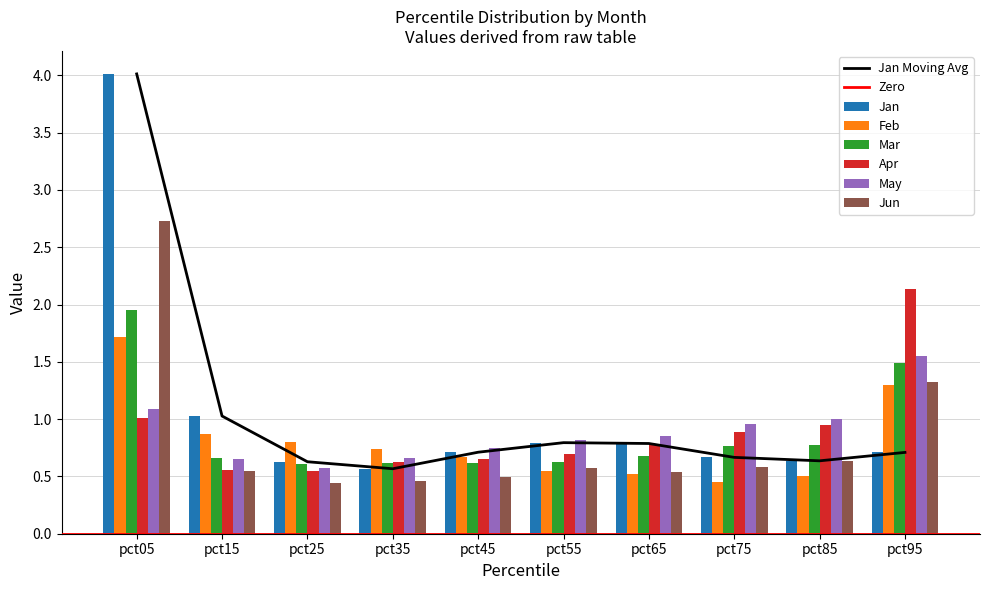

What are all the series names shown in the legend?

Jan, Feb, Mar, Apr, May, Jun